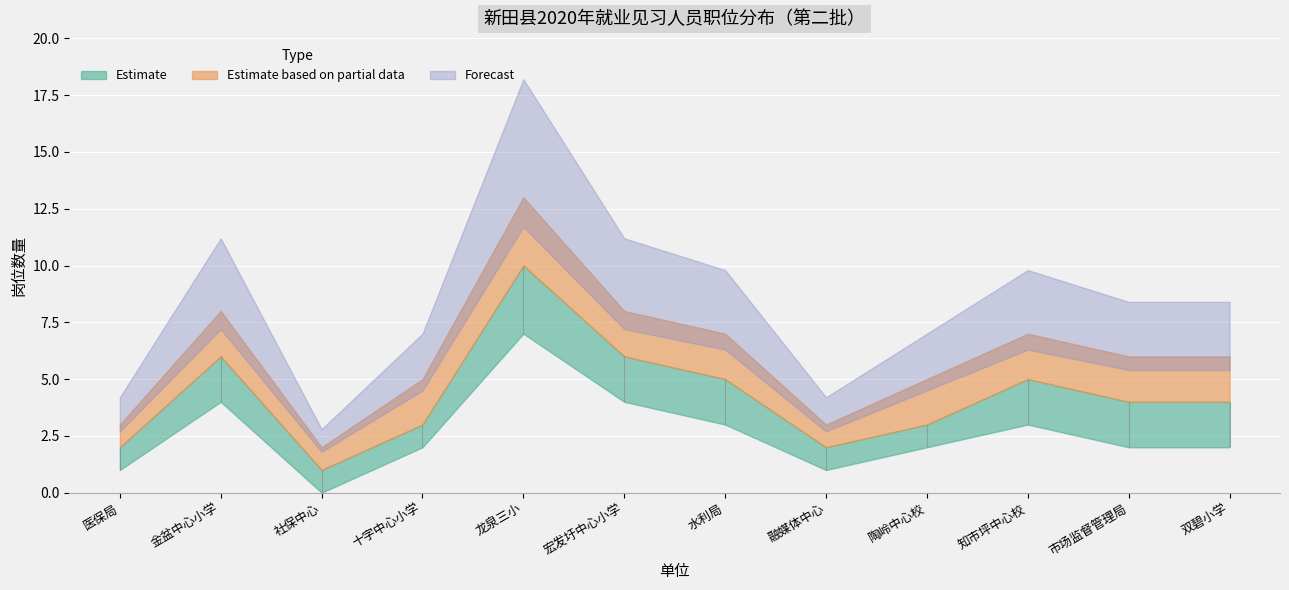

What is the sum of the 岗位数量_high values at 陶岭中心校 and 宏发圩中心小学?

13